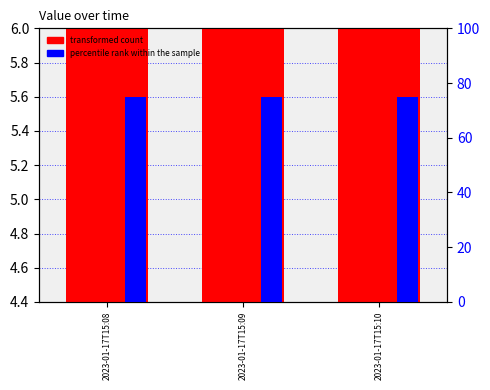

At which label is transformed count closest to 6?

2023-01-17T15:08